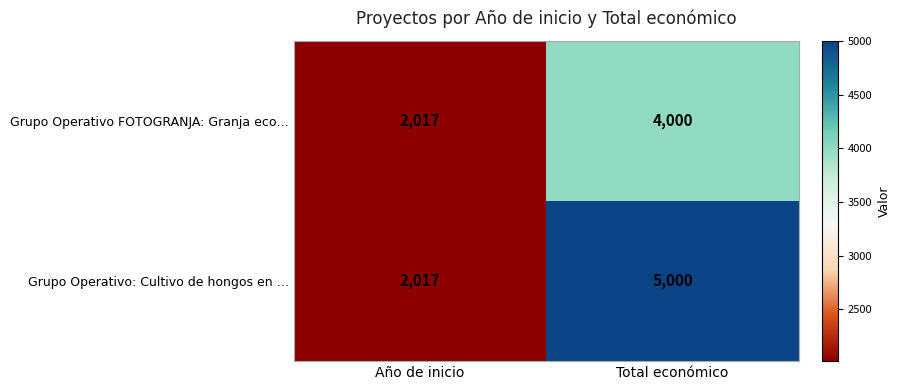

Reading left to right, list all the values displayed in this chart.

Grupo Operativo FOTOGRANJA: Granja eco…: Año de inicio=2017	Total económico=4000
Grupo Operativo: Cultivo de hongos en …: Año de inicio=2017	Total económico=5000